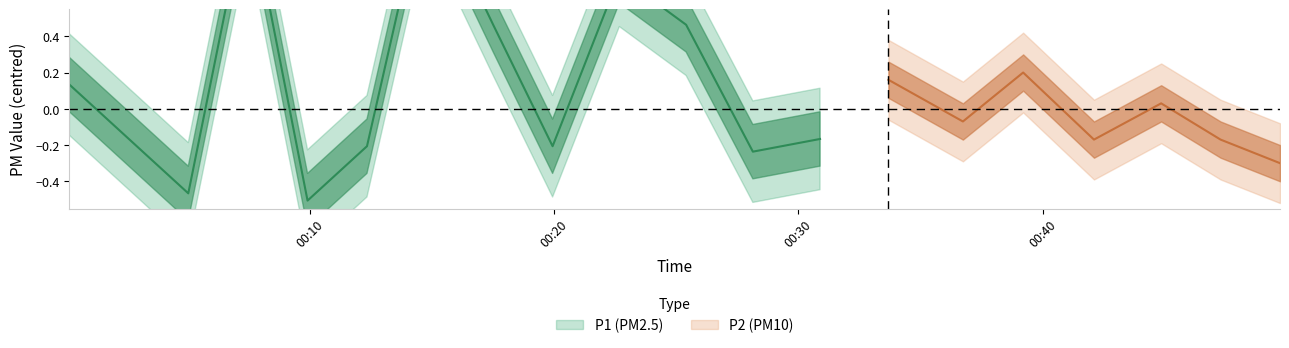

True or false: P1 and P2 intersect in this chart.

False